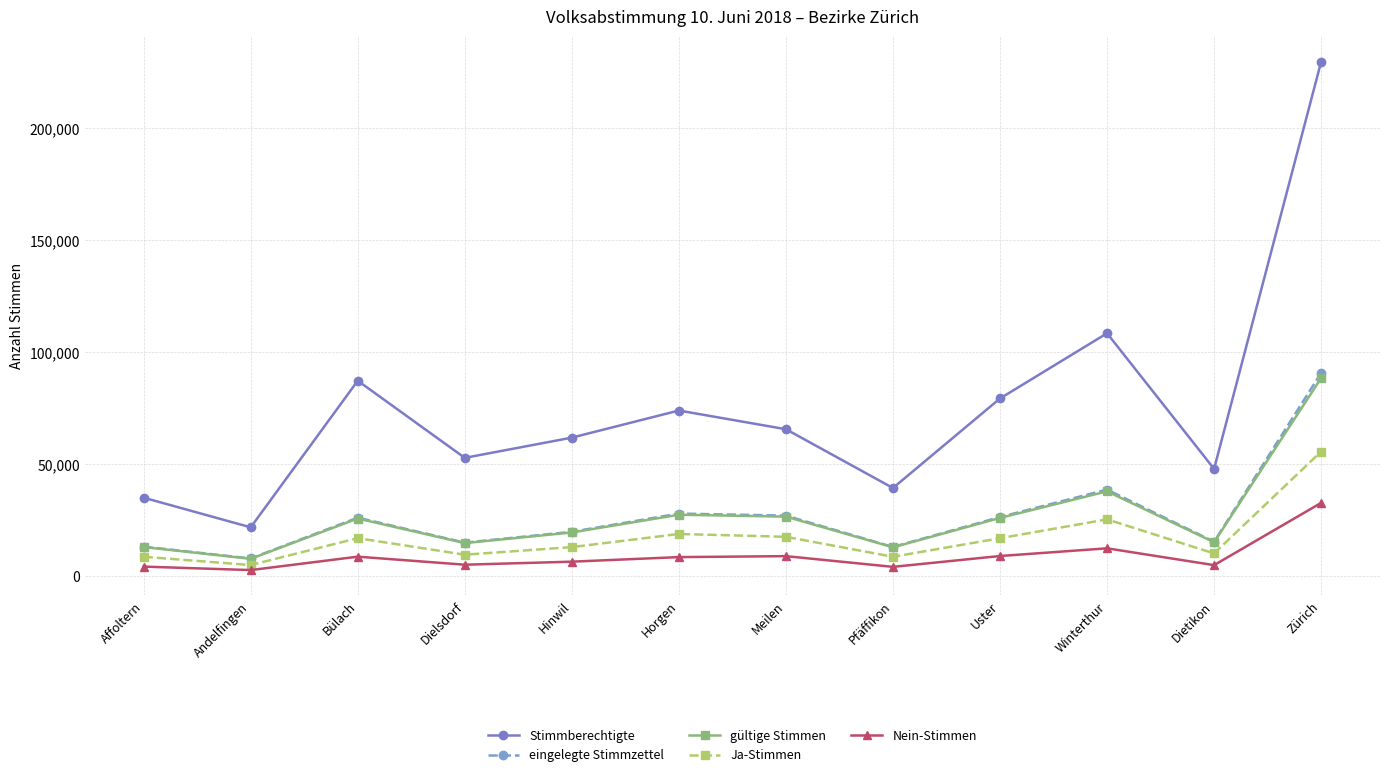

Where is Stimmberechtigte nearest to the value 125728?

Winterthur